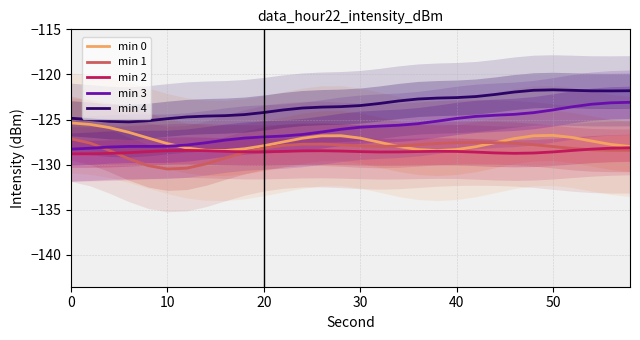

The min 2 series shows -29.0 at 20. True or false?

False